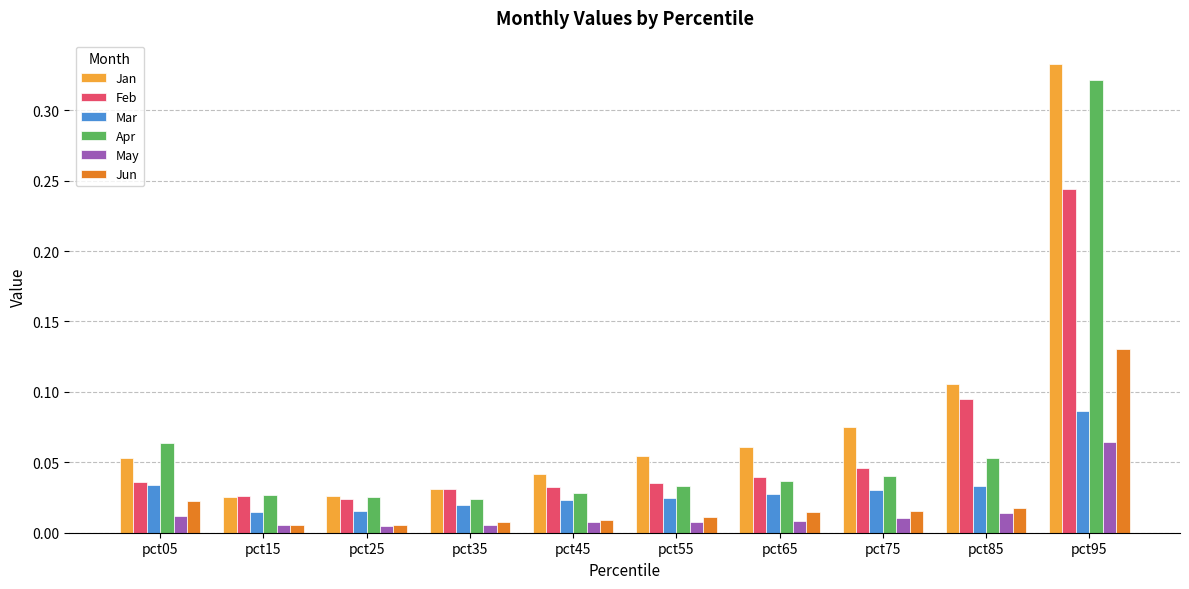

Which series changed the most between pct55 and pct85?

Feb